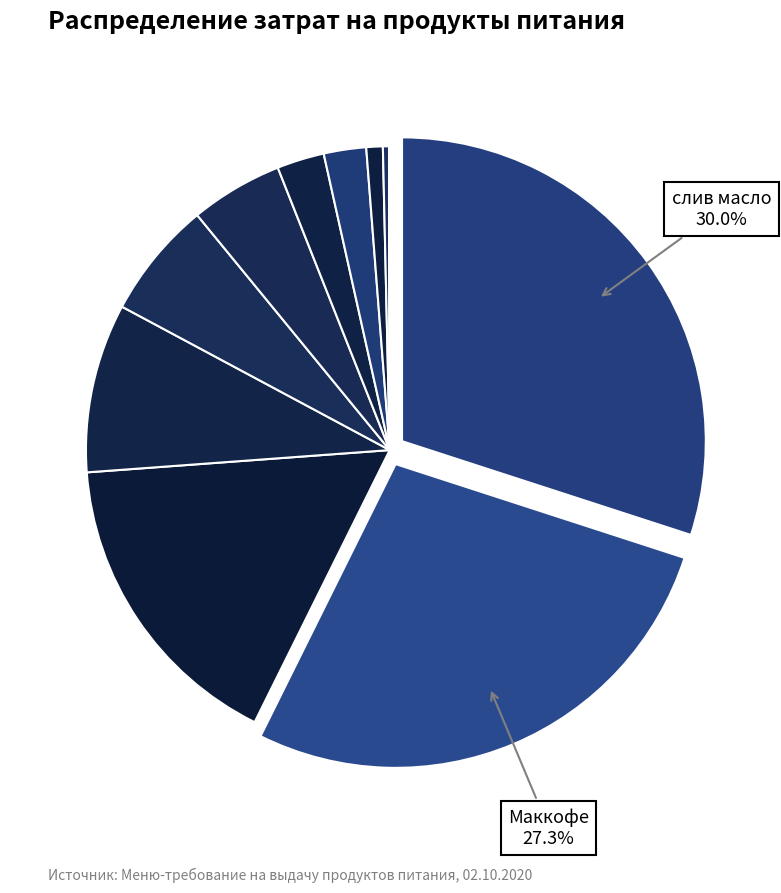

Is there a majority slice in this chart?

No